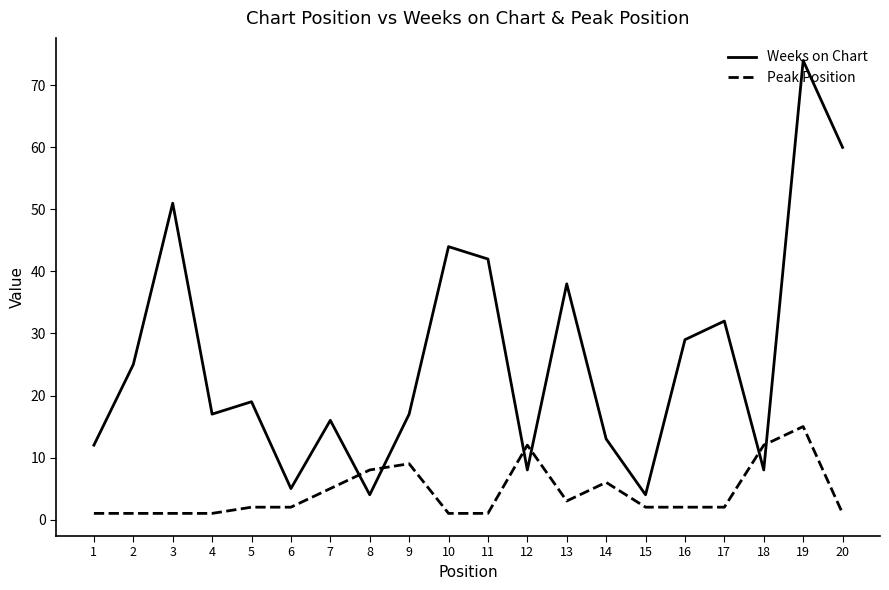

Between 5 and 6, which series saw the biggest shift?

Weeks on Chart